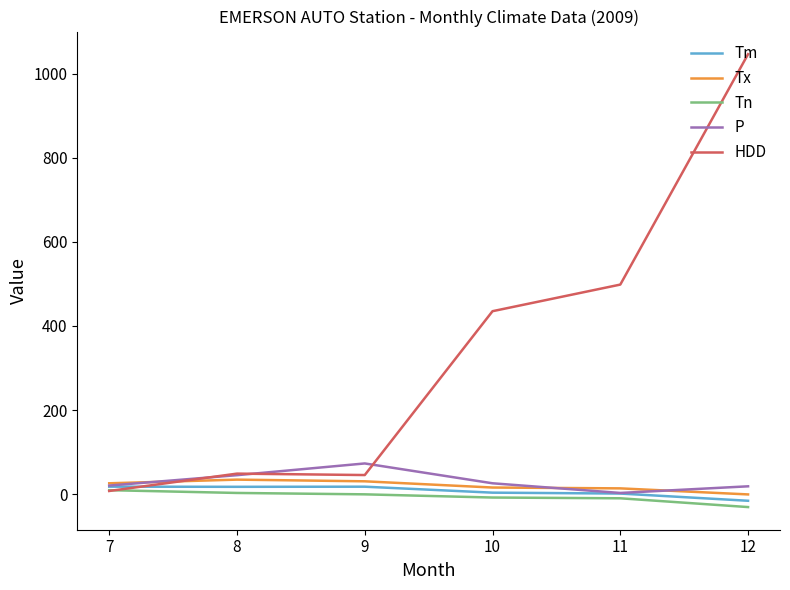

Which series has the largest total across all categories?

HDD